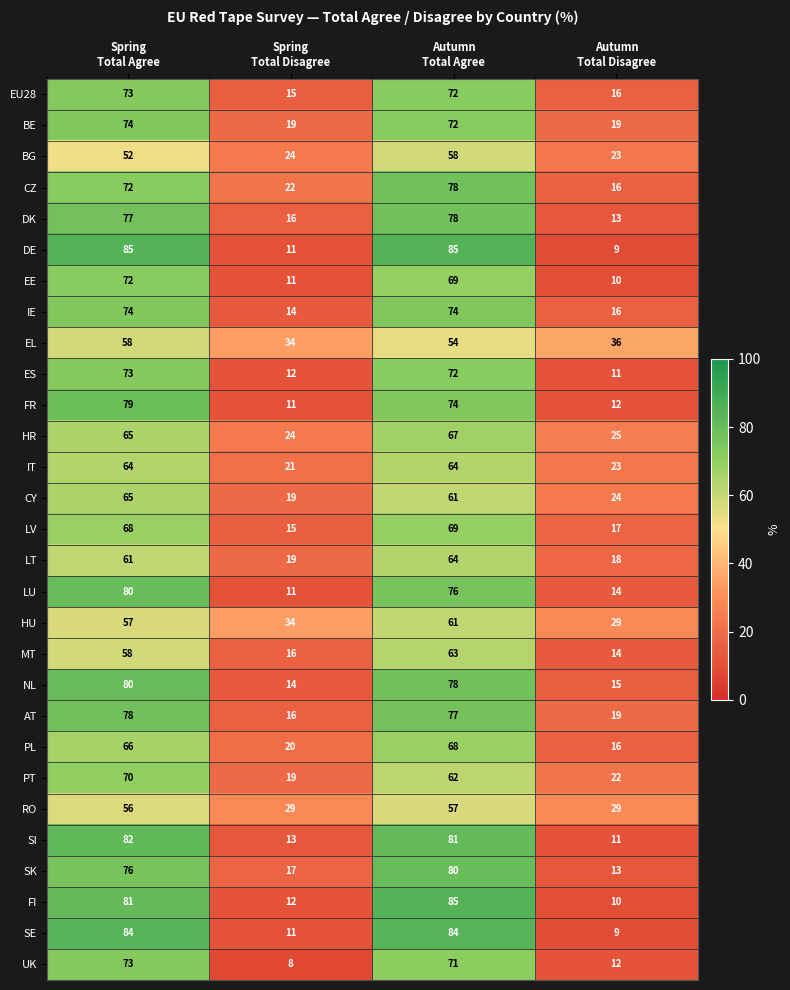

At how many categories does at least one series exceed 20?

4